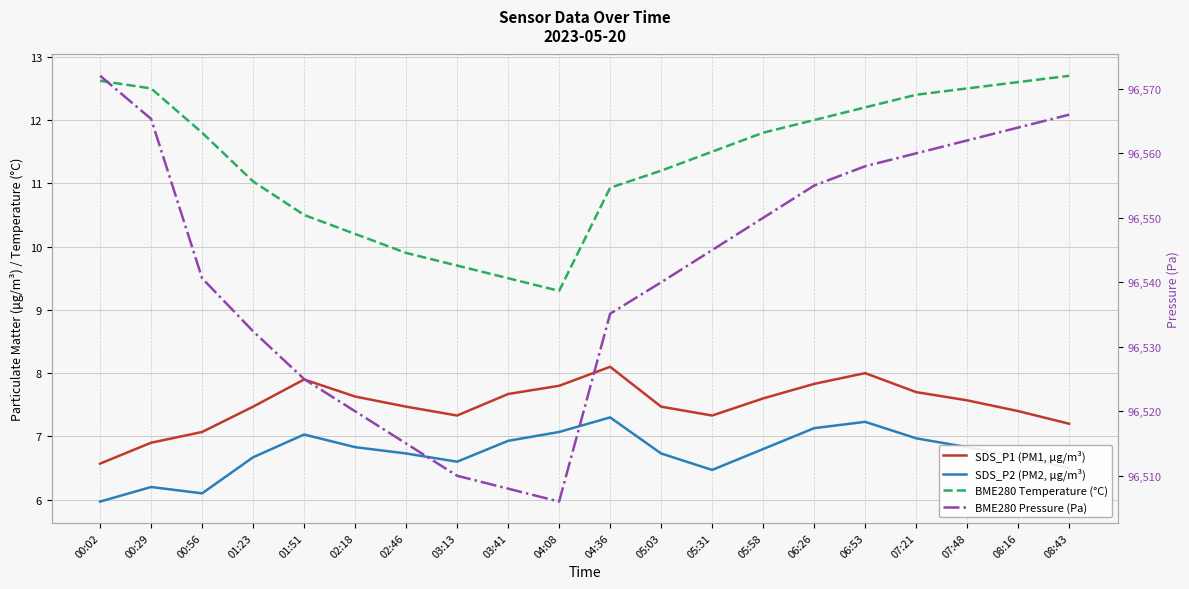

What are all the series names shown in the legend?

SDS_P1 (PM1, μg/m³), SDS_P2 (PM2, μg/m³), BME280 Temperature (°C), BME280 Pressure (Pa)